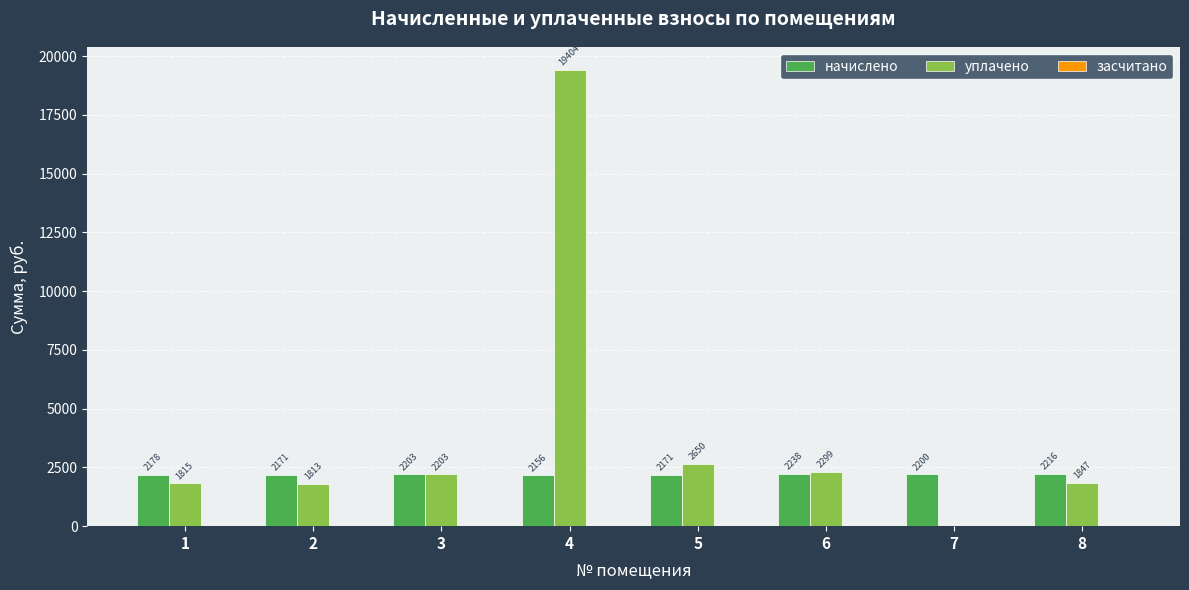

Which series changed the most between 1 and 5?

уплачено